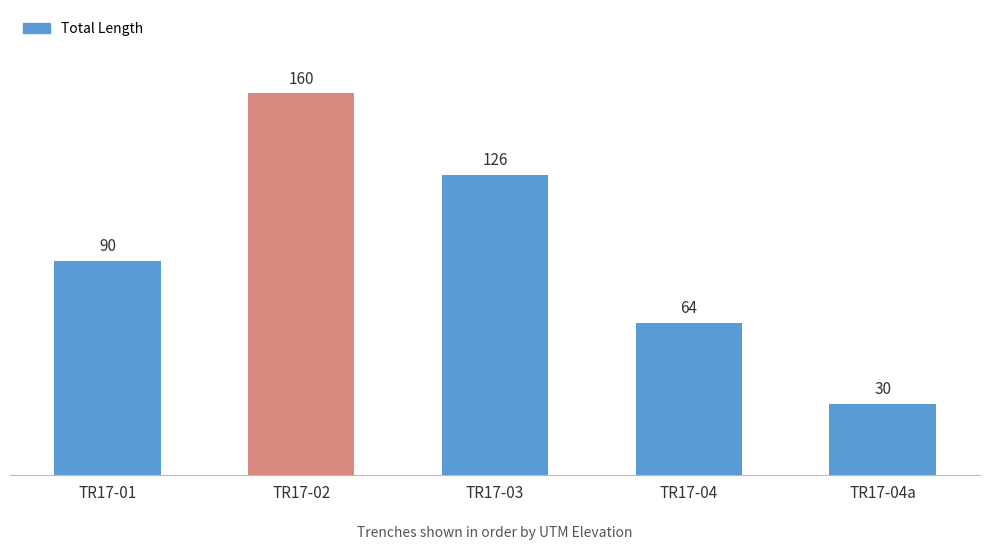

How many data points are less than 90?

2